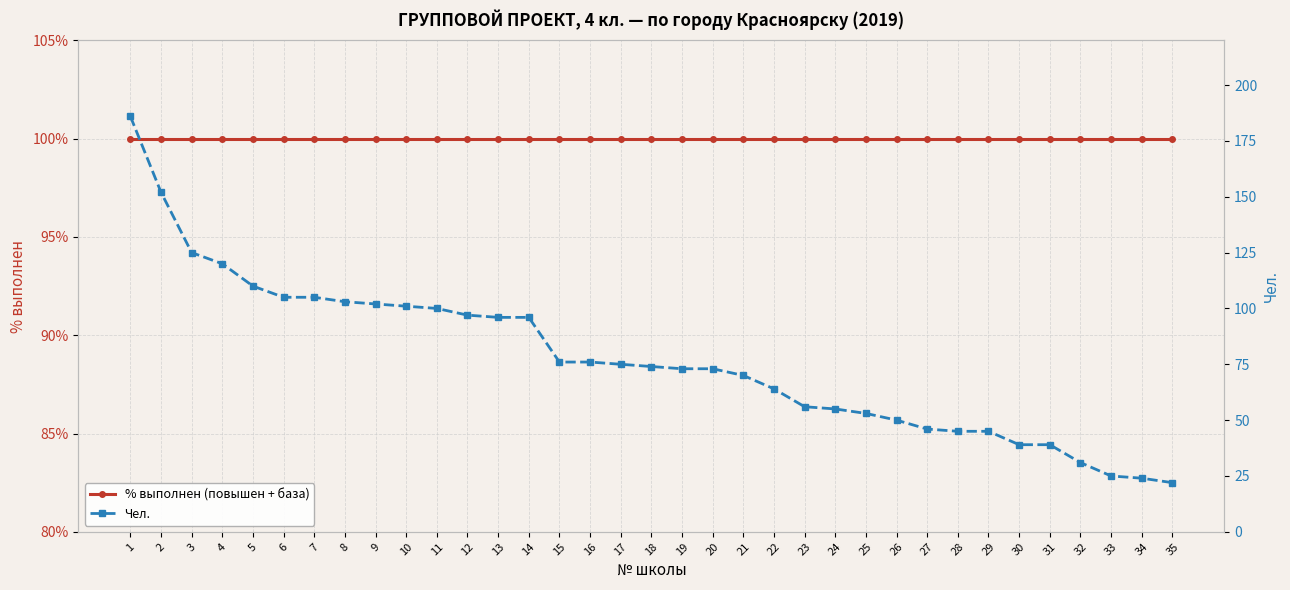

The Чел. series shows 22 at 35. True or false?

True